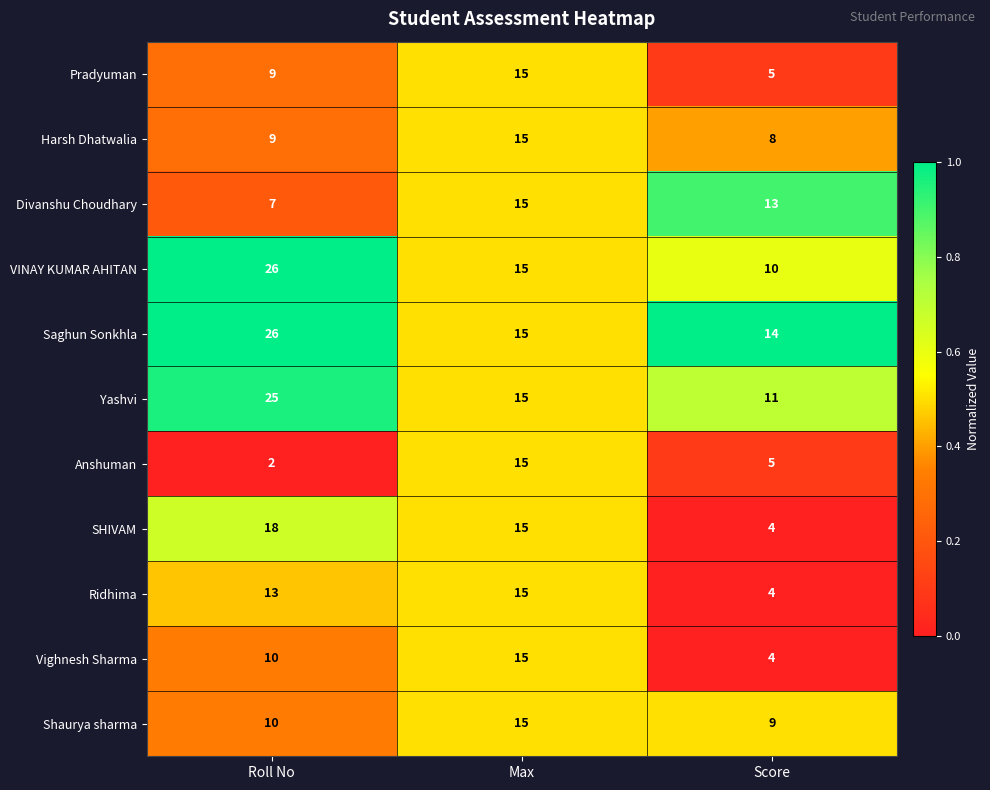

At which category is the sum across all series the highest?

Max